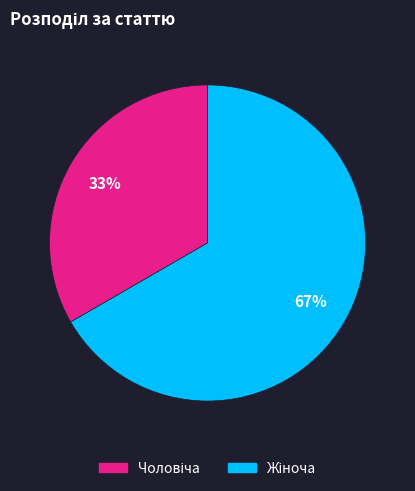

To the nearest percent, what is the average slice percentage?

50%